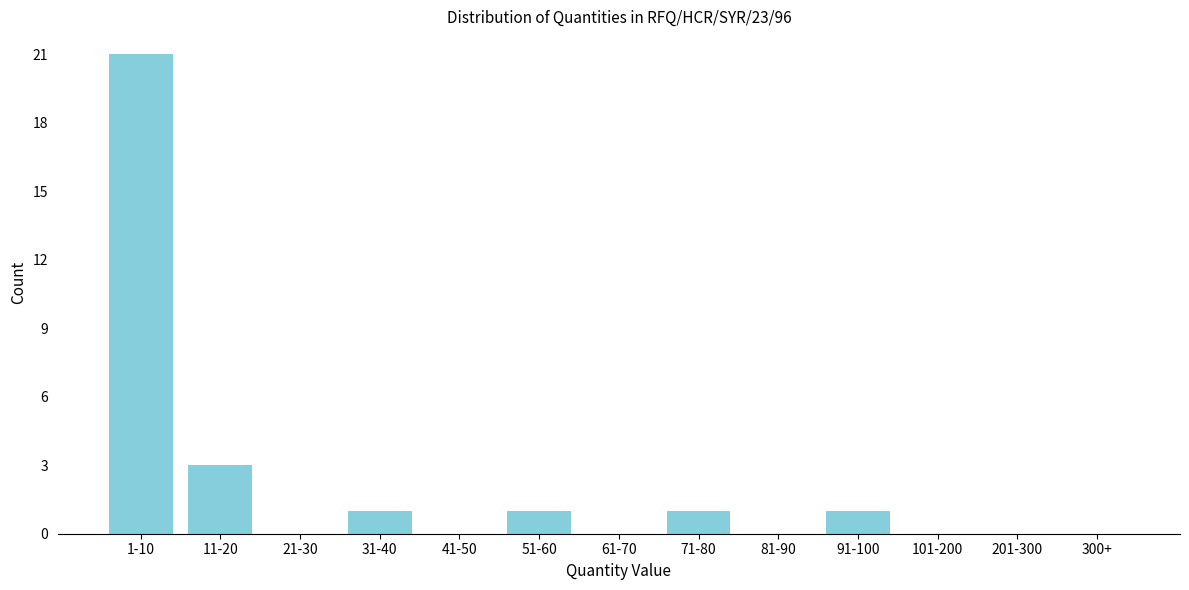

Reading left to right, what are all the values shown in this chart?

1-10=21	11-20=3	21-30=0	31-40=1	41-50=0	51-60=1	61-70=0	71-80=1	81-90=0	91-100=1	101-200=0	201-300=0	300+=0